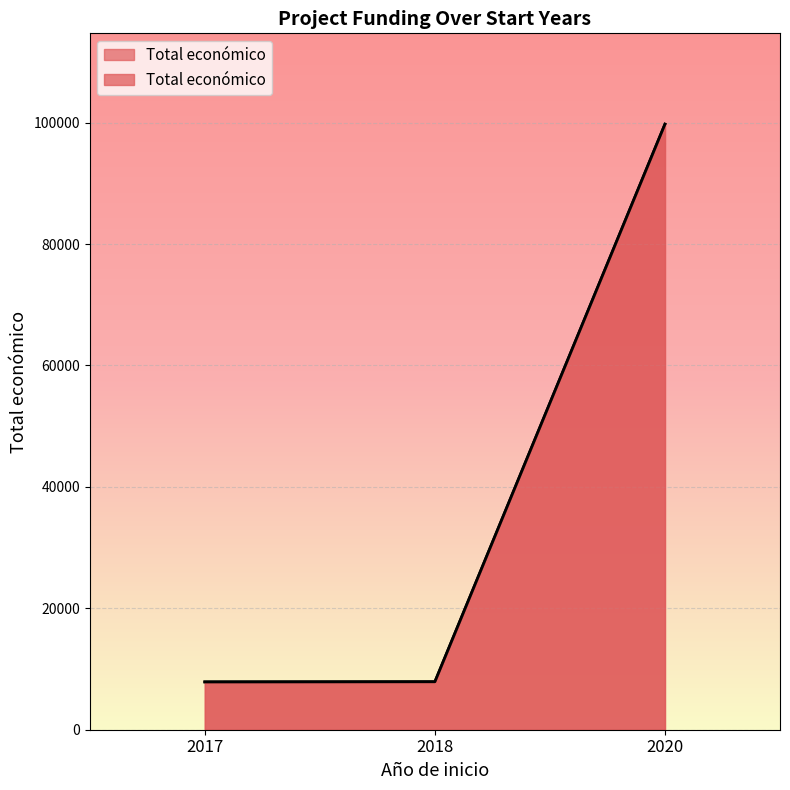

Which label corresponds to the largest value in the chart?

2020